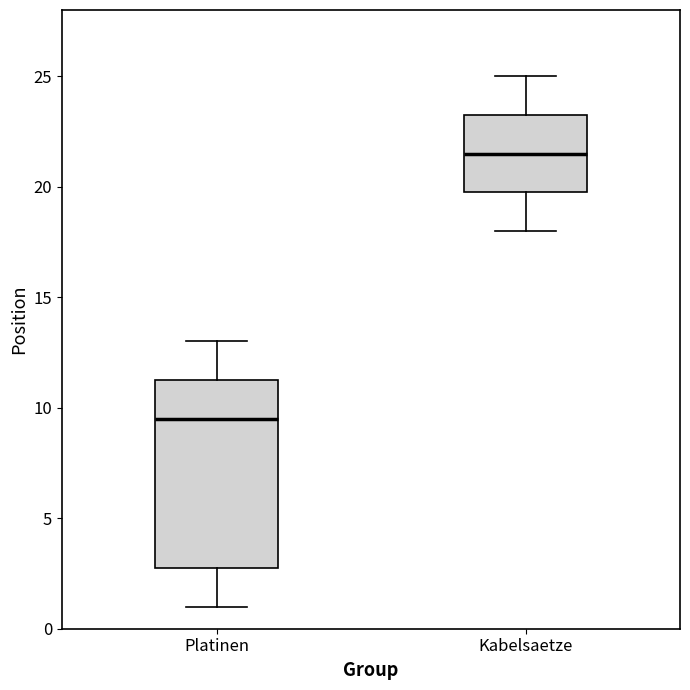

Which box is the tallest, from its lower edge to its upper edge?

Platinen